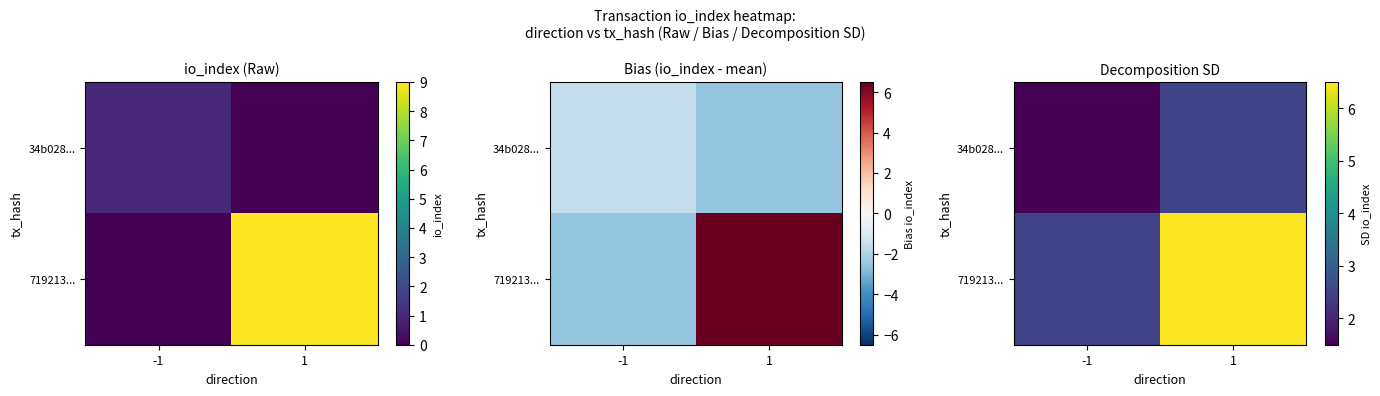

Is it true that 34b028... equals 2.5 at 1?

True